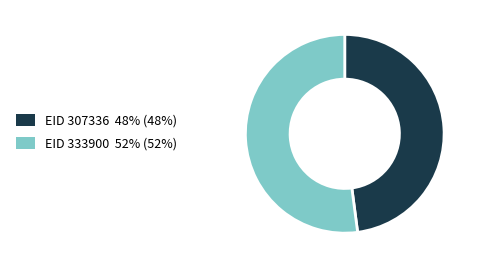

Which category has the smallest portion of the pie?

EID 307336 48% (48%)